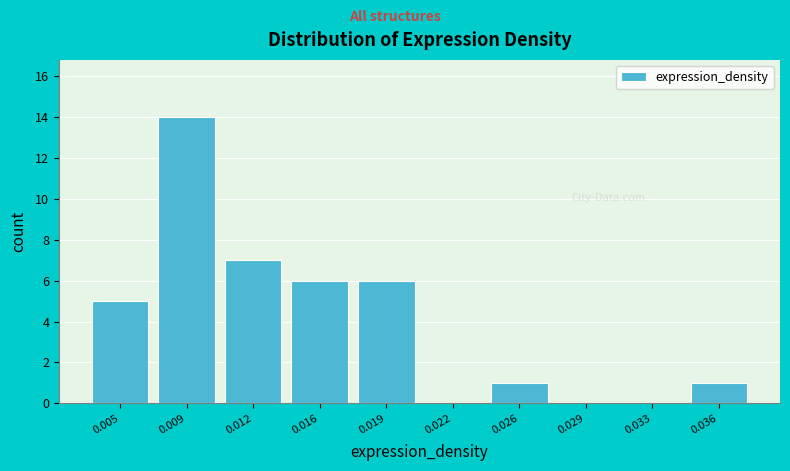

Reading left to right, extract all data points from this chart.

0.005=5	0.009=14	0.012=7	0.016=6	0.019=6	0.022=0	0.026=1	0.029=0	0.033=0	0.036=1